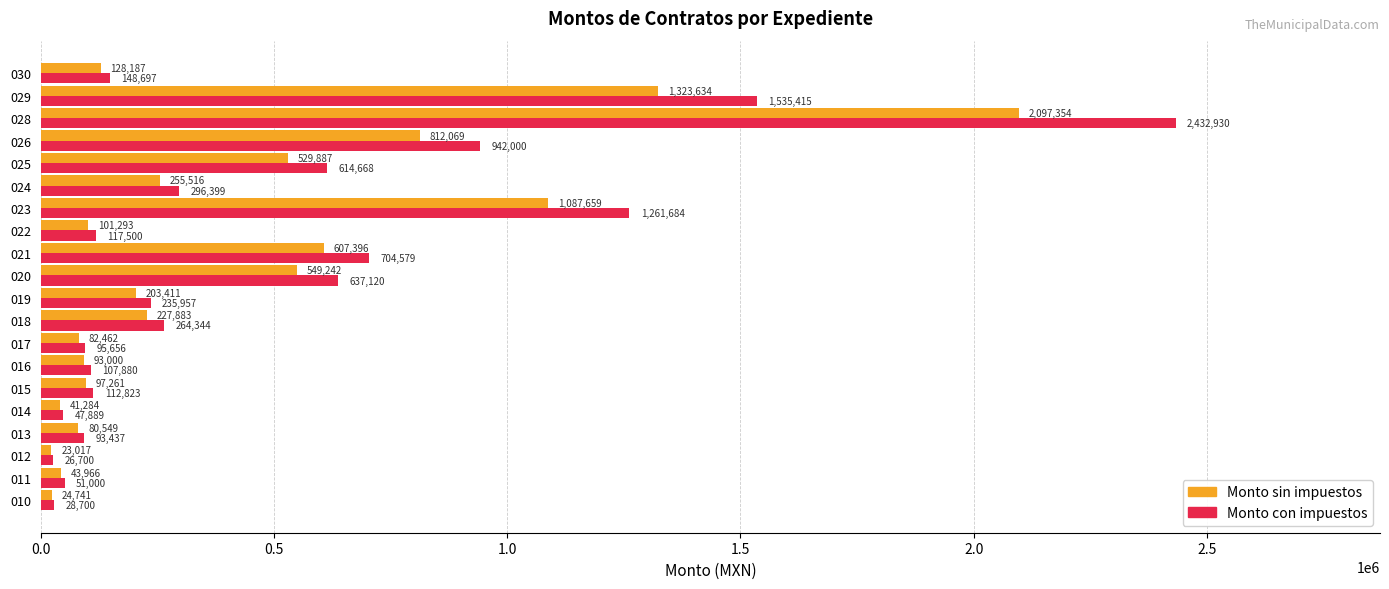

At how many categories does at least one series exceed 1165726?

3